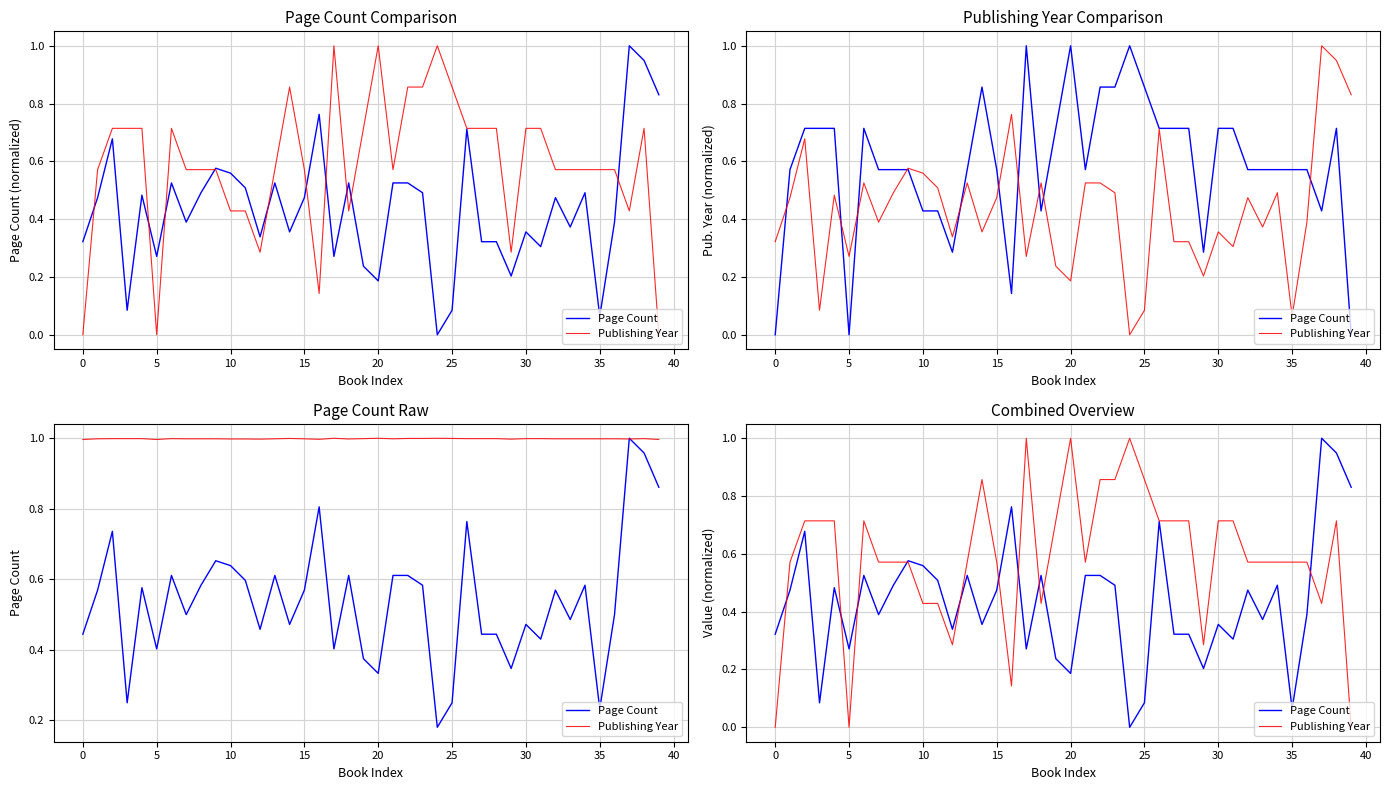

Does the chart display data point markers on the line(s)?

No